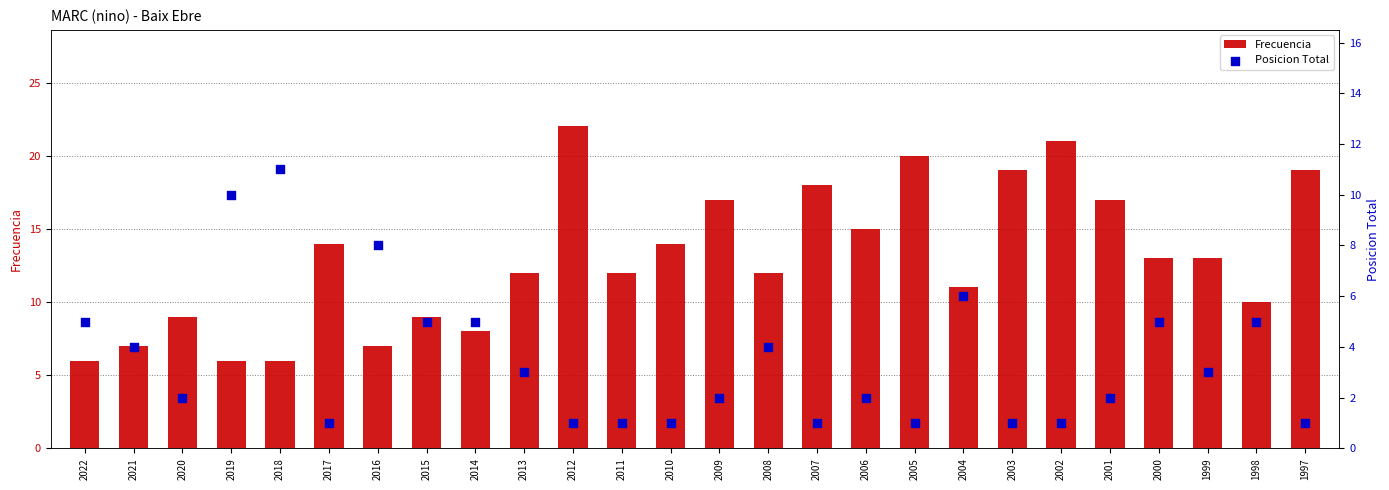

Which series has the largest Y range (max minus min)?

Frecuencia